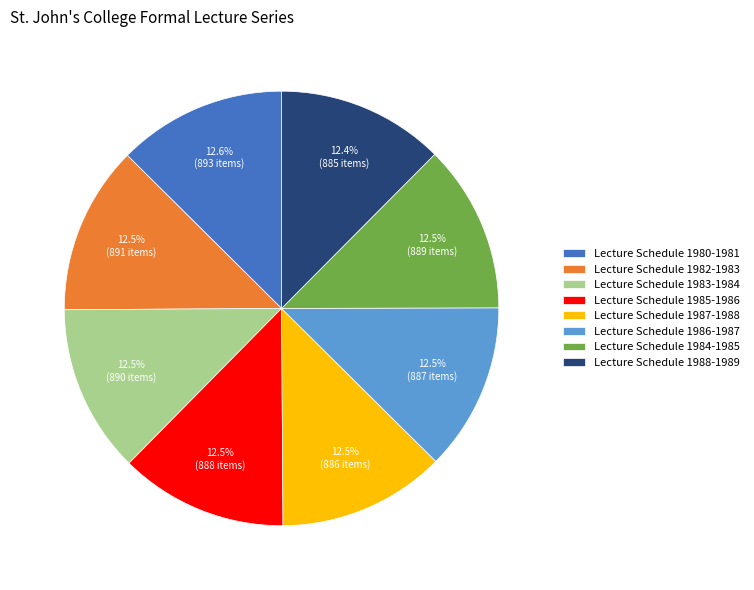

Combined, do Lecture Schedule 1988-1989 and Lecture Schedule 1984-1985 account for over 50%?

No